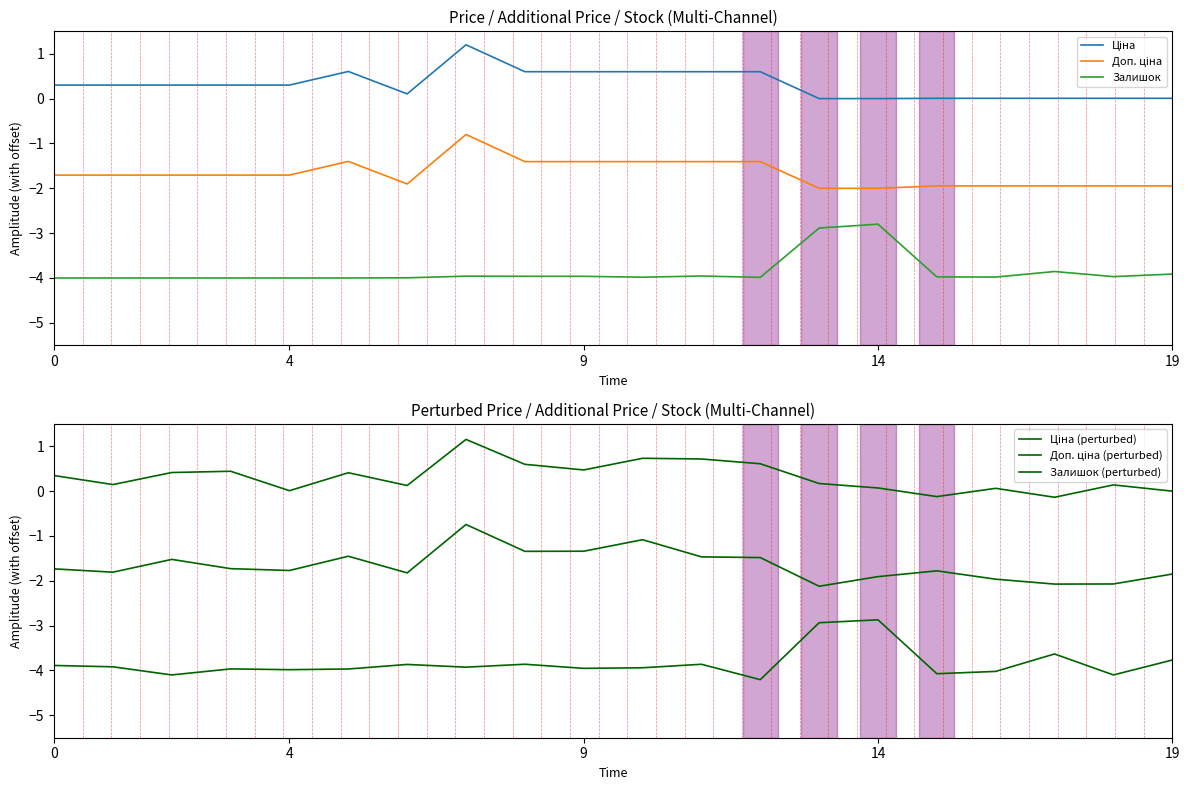

Is this an area chart (filled region under the line)?

No